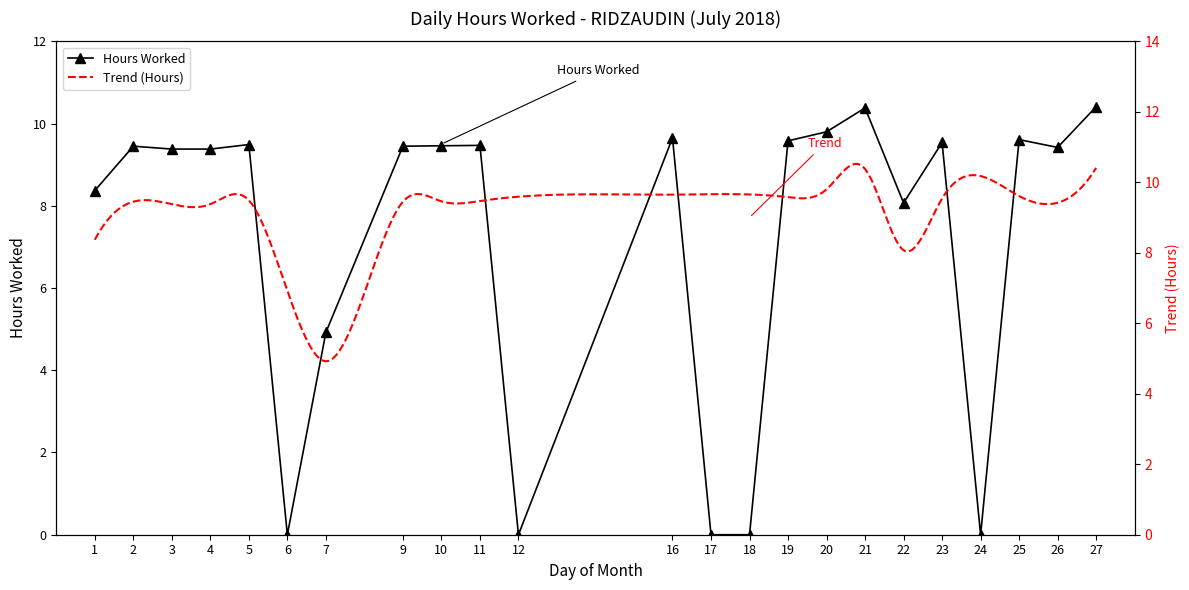

The chart shows a value of 9.4 at 4. True or false?

True